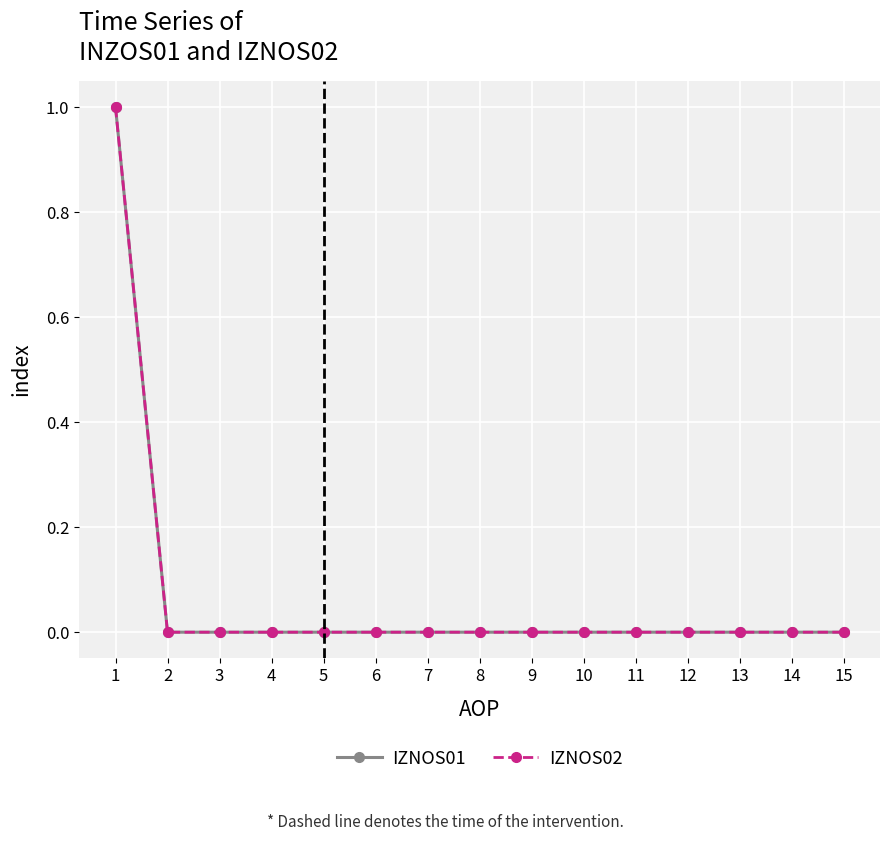

The IZNOS02 series shows 0 at 14. True or false?

True